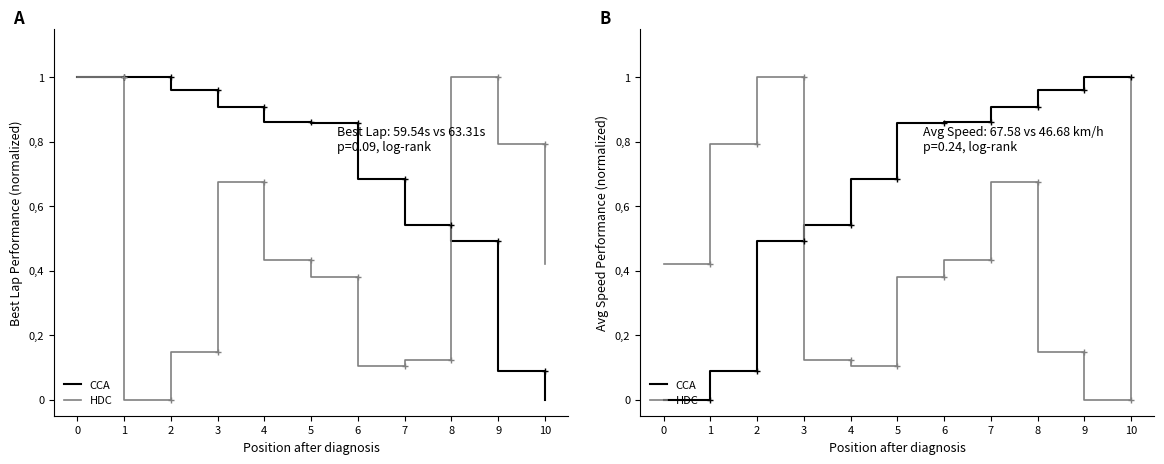

How many times do HDC and CCA cross each other?

1